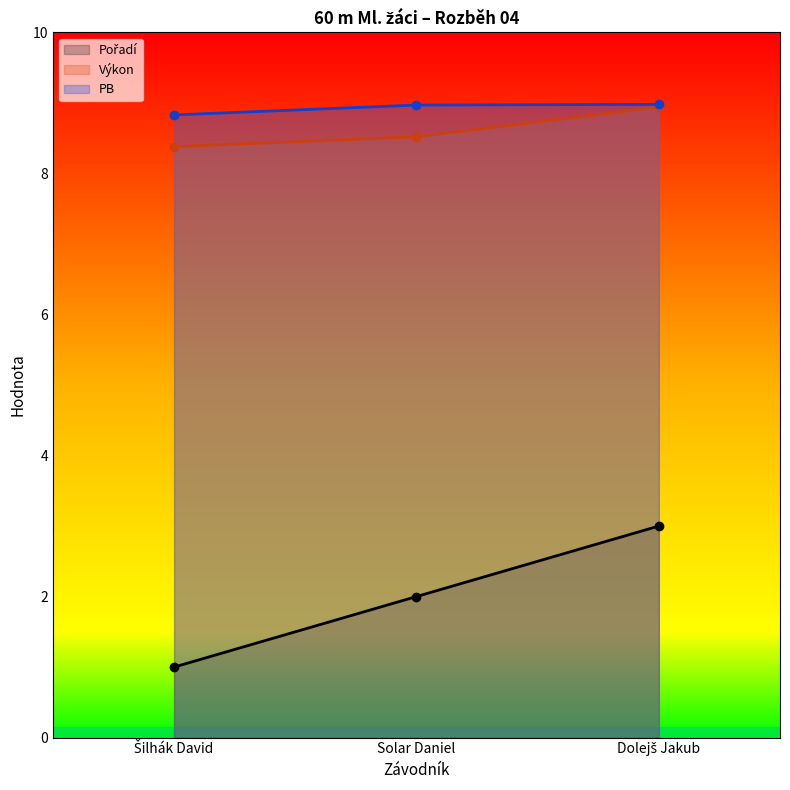

At which category is the sum across all series the highest?

Dolejš Jakub